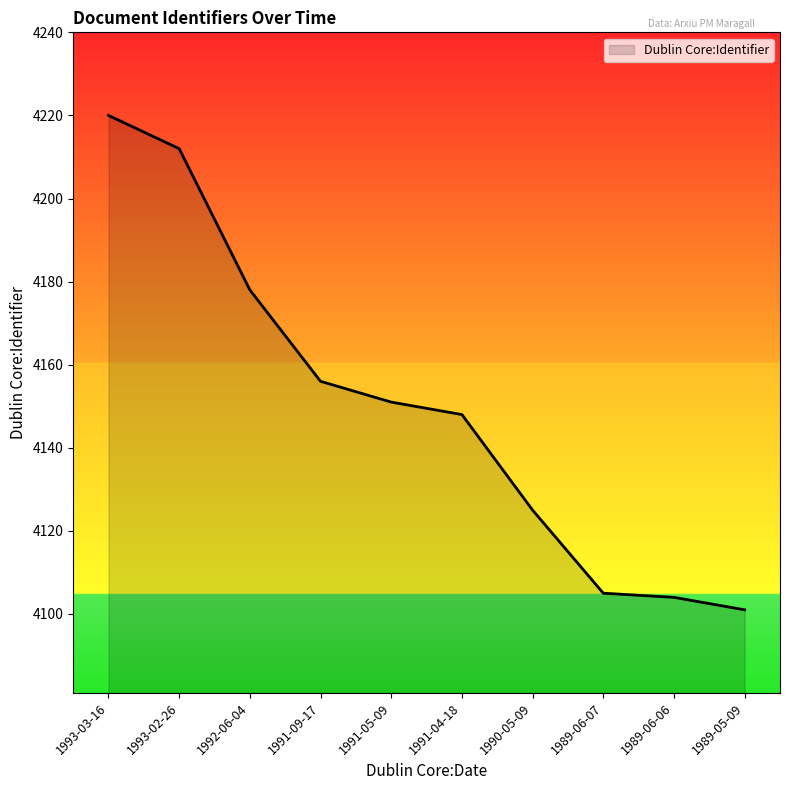

What is the change in value from 1993-03-16 to 1992-06-04?

-42